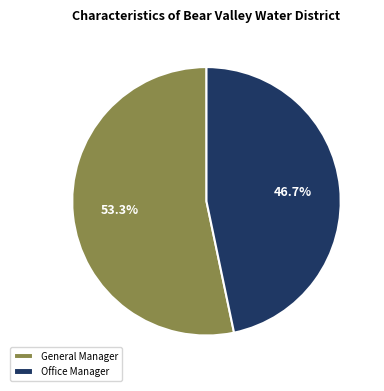

True or false: General Manager accounts for 60% of the total.

False